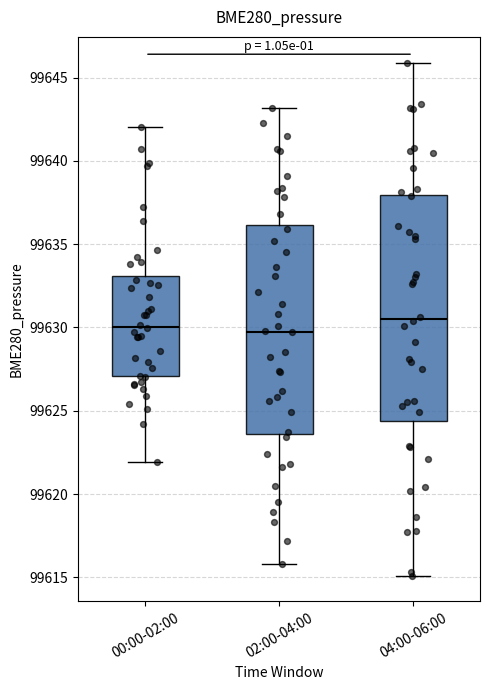

Reading left to right, read every box against the y-axis: the position of its median line, the range the box covers, and the ends of its whiskers. The values are not printed on the chart, so give them approximately, as read against the axis.

00:00-02:00: median 99630.0, box 99627.0 to 99633.0, whiskers 99622.0 to 99642.0
02:00-04:00: median 99630.0, box 99623.5 to 99636.0, whiskers 99616.0 to 99643.0
04:00-06:00: median 99630.5, box 99624.5 to 99638.0, whiskers 99615.0 to 99646.0